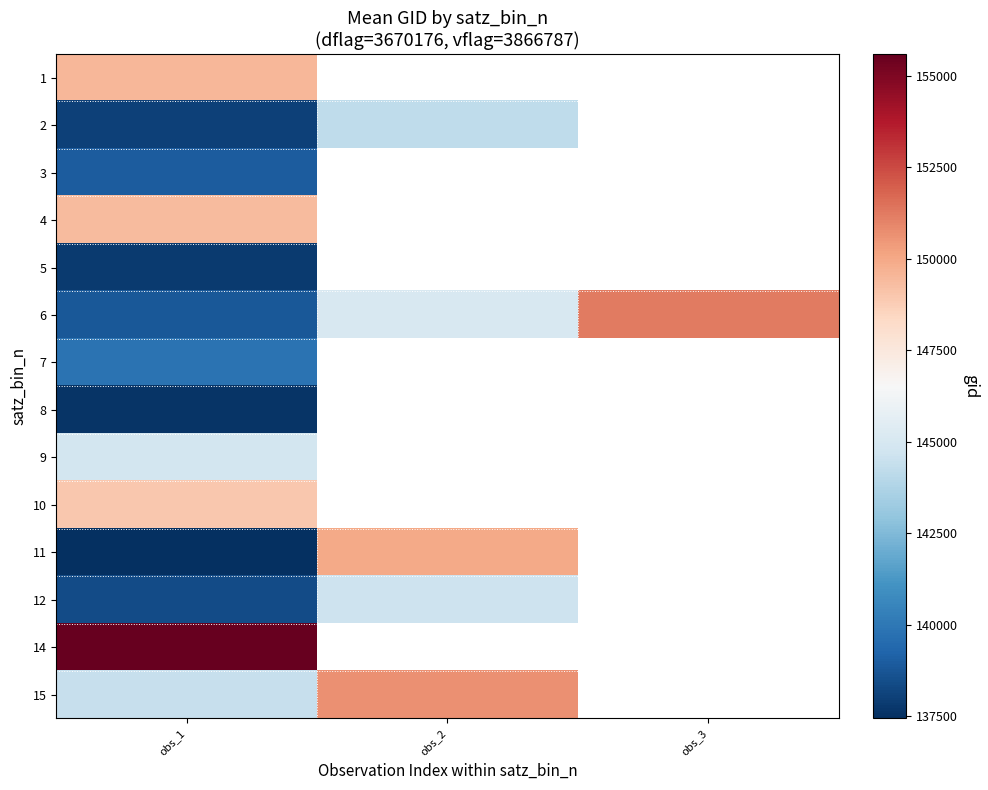

At how many categories does at least one series exceed 145173?

3